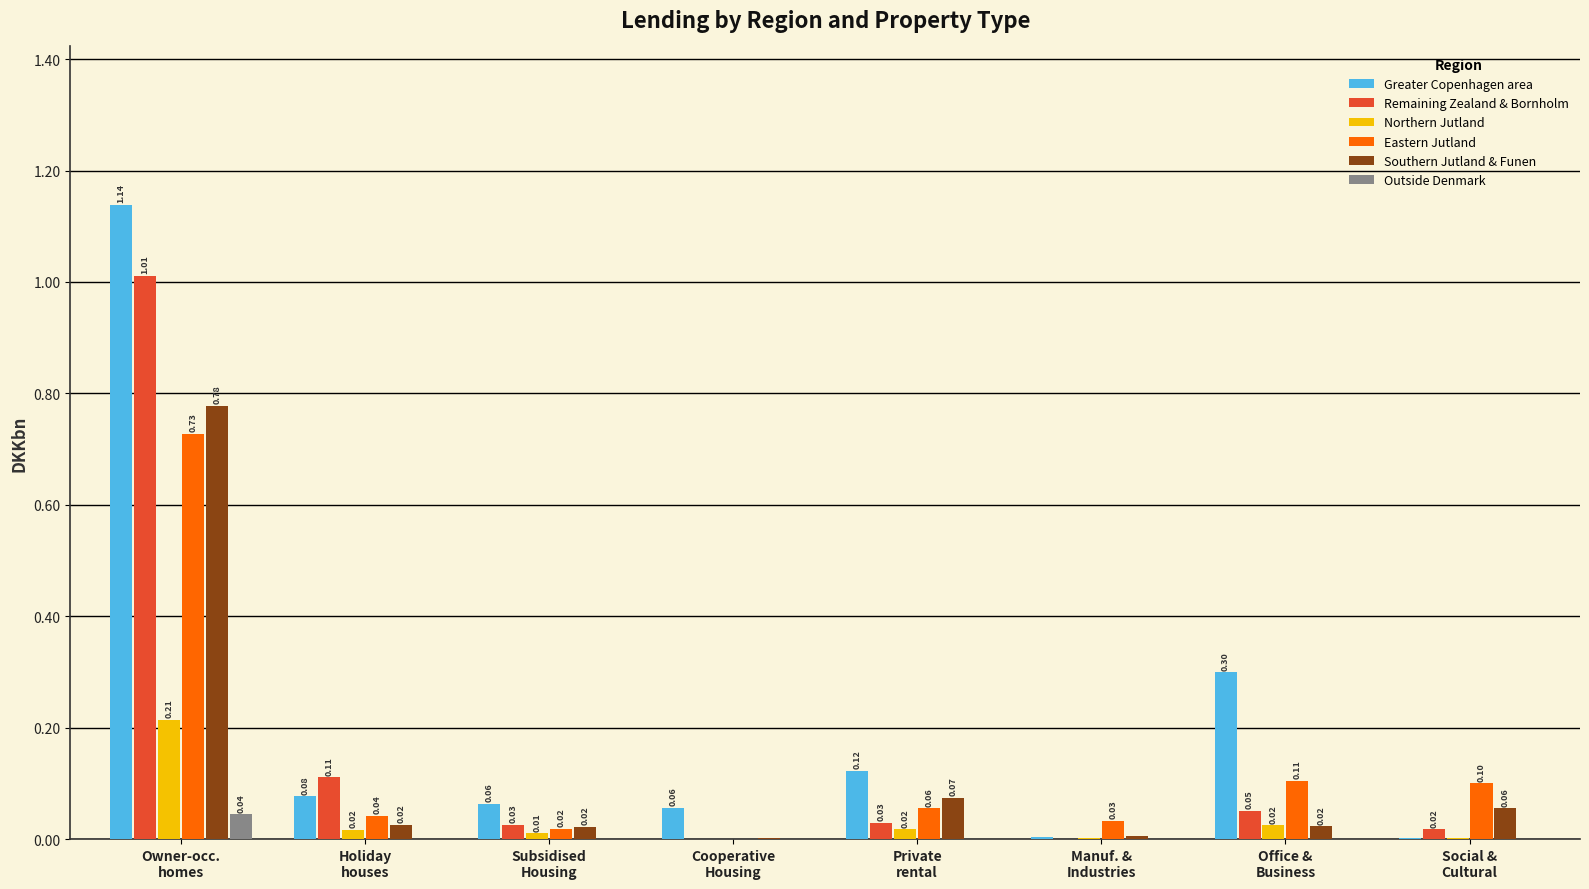

What is the total value across all series at Private
rental?

0.3